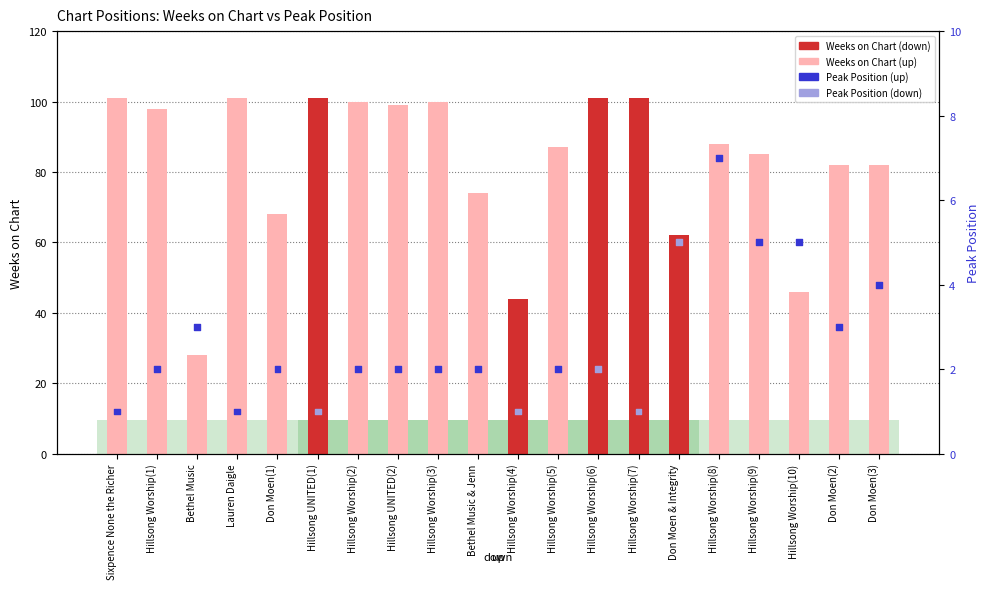

Is the value of Peak Position at Bethel Music greater than the value of Weeks on Chart at Hillsong Worship(1)?

No